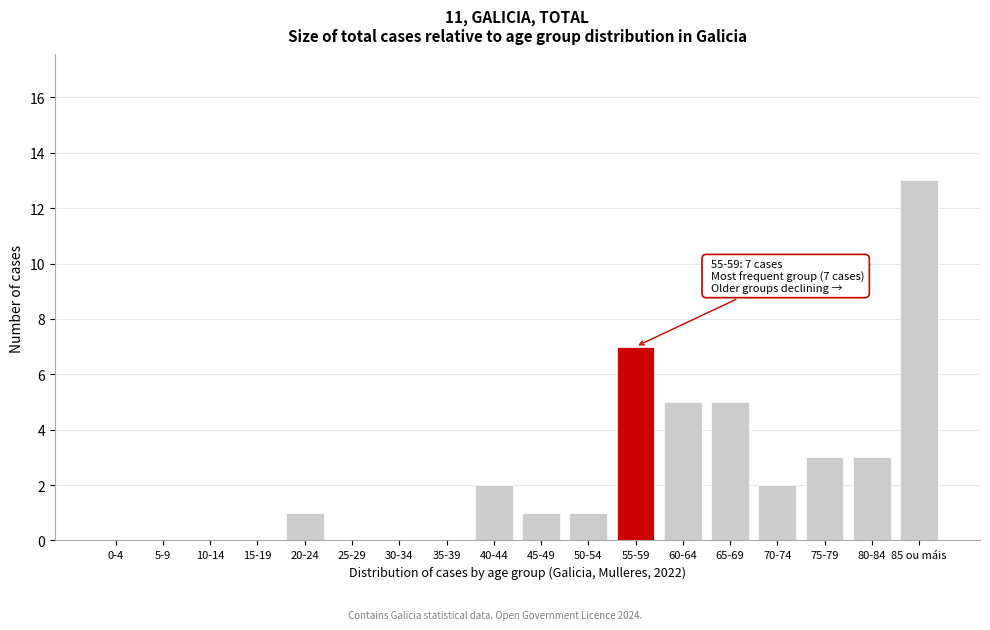

Reading left to right, extract all data points from this chart.

0-4=0	5-9=0	10-14=0	15-19=0	20-24=1	25-29=0	30-34=0	35-39=0	40-44=2	45-49=1	50-54=1	55-59=7	60-64=5	65-69=5	70-74=2	75-79=3	80-84=3	85 ou máis=13